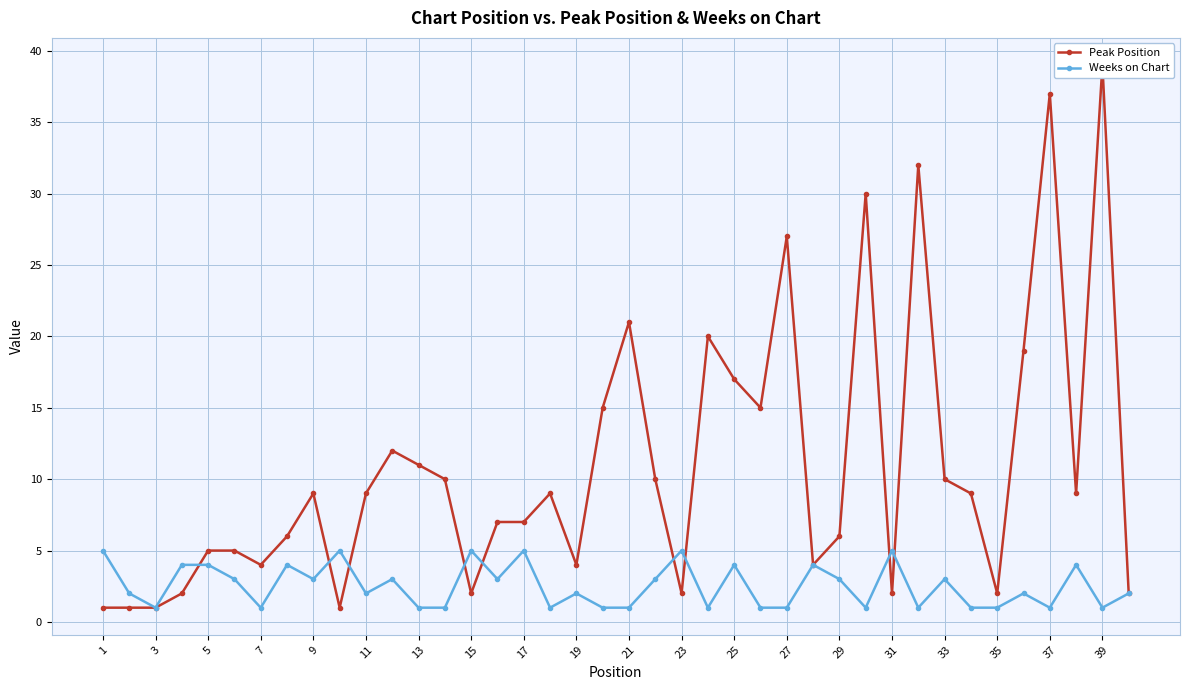

What is the average value of the Peak Position series?

11